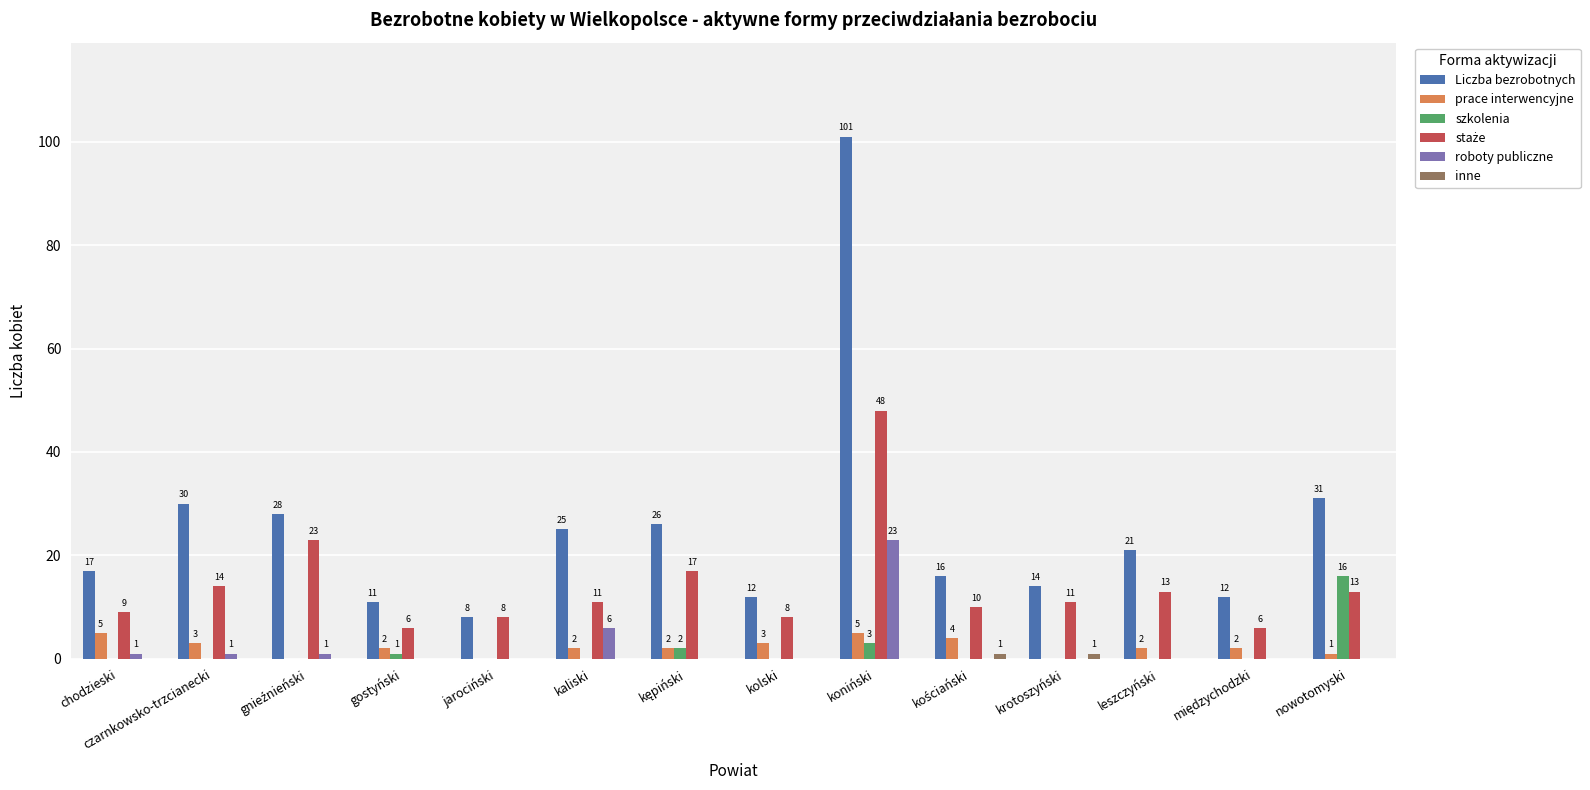

At which category does the chart reach its peak across all series?

koniński